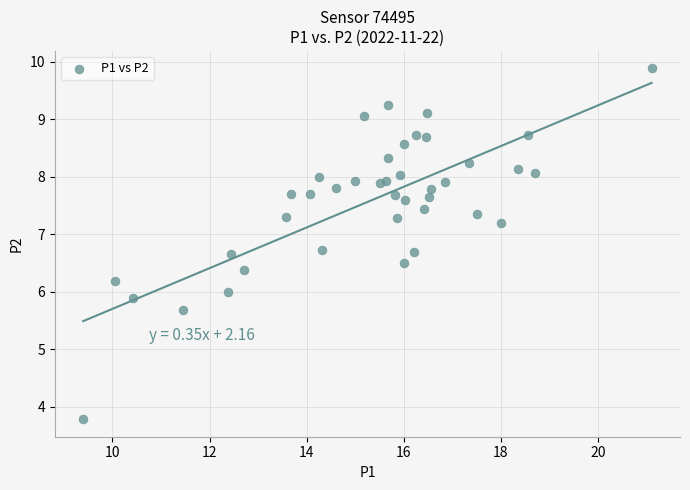

What is the range of X values (max minus min)?

11.7